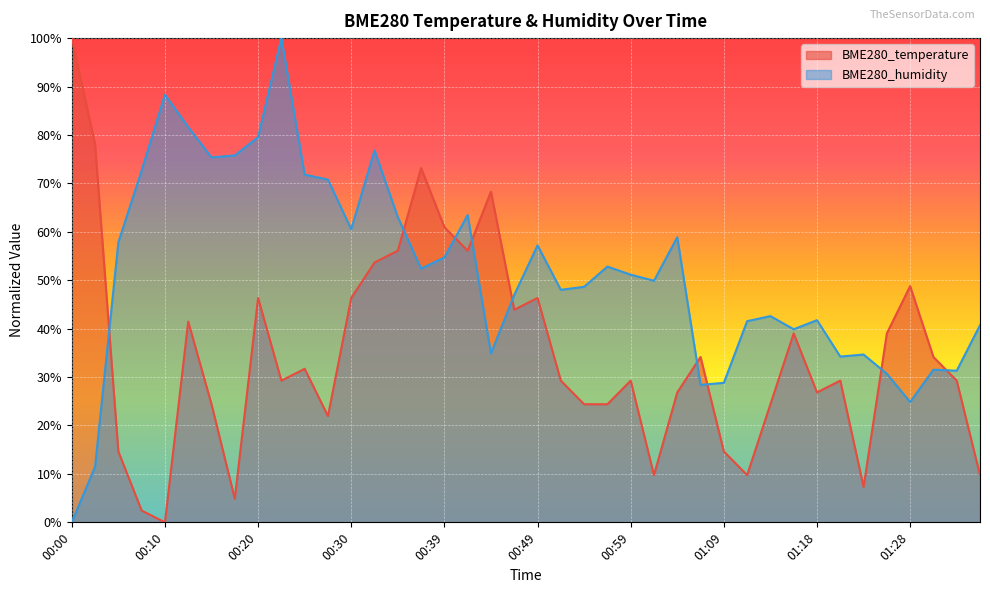

What is the label of the 36th point from the left?

01:26